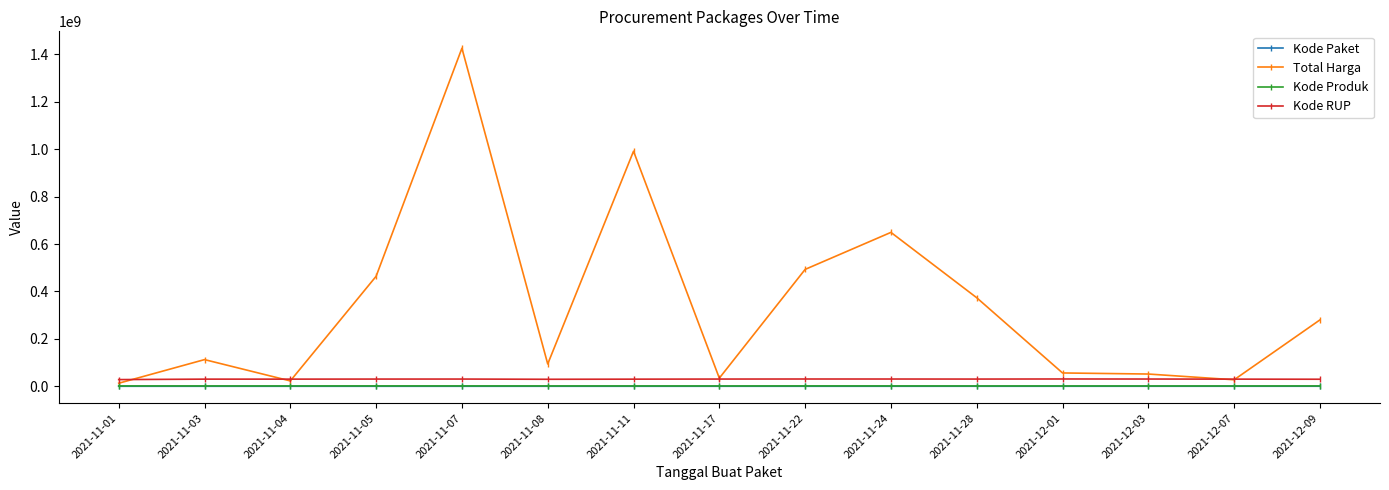

How many data points in Kode Produk are above 1385557?

8